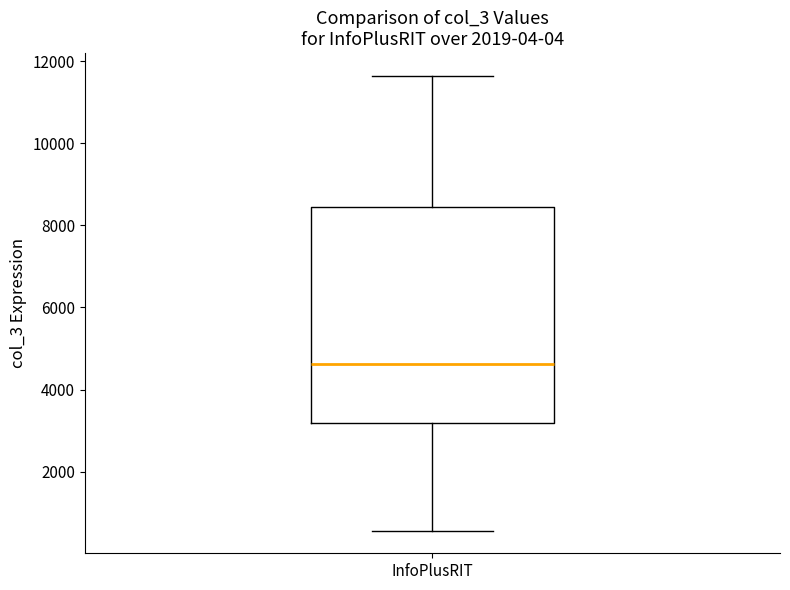

Read this box plot against the y-axis: the position of the median line, the range covered by the box, and the ends of both whiskers. The values are not printed on the chart, so give them approximately, as read against the axis.

median 4600, box 3200 to 8400, whiskers 600 to 11600